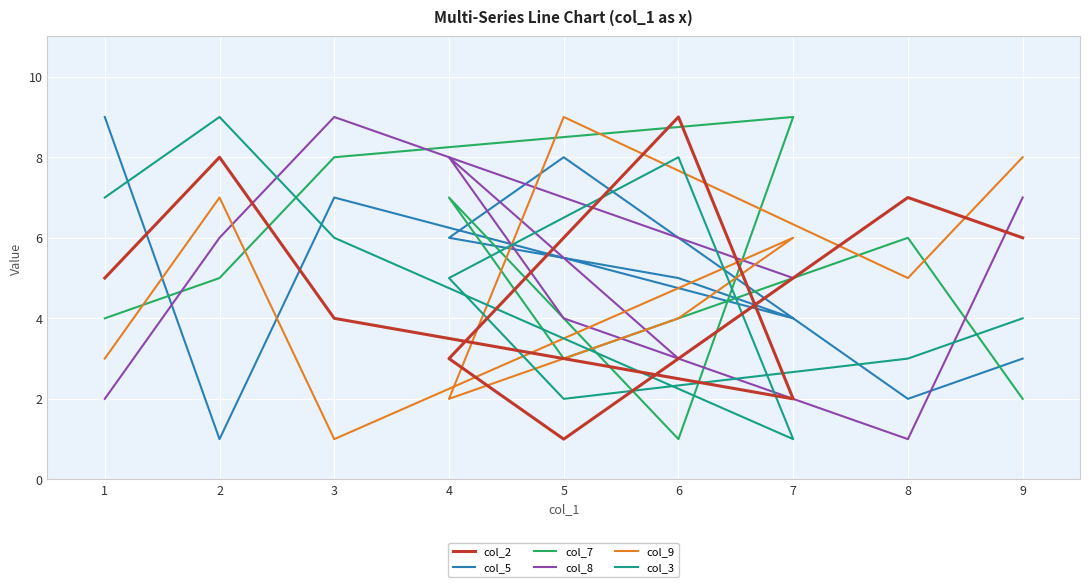

At which category does col_8 reach its first local valley?

8